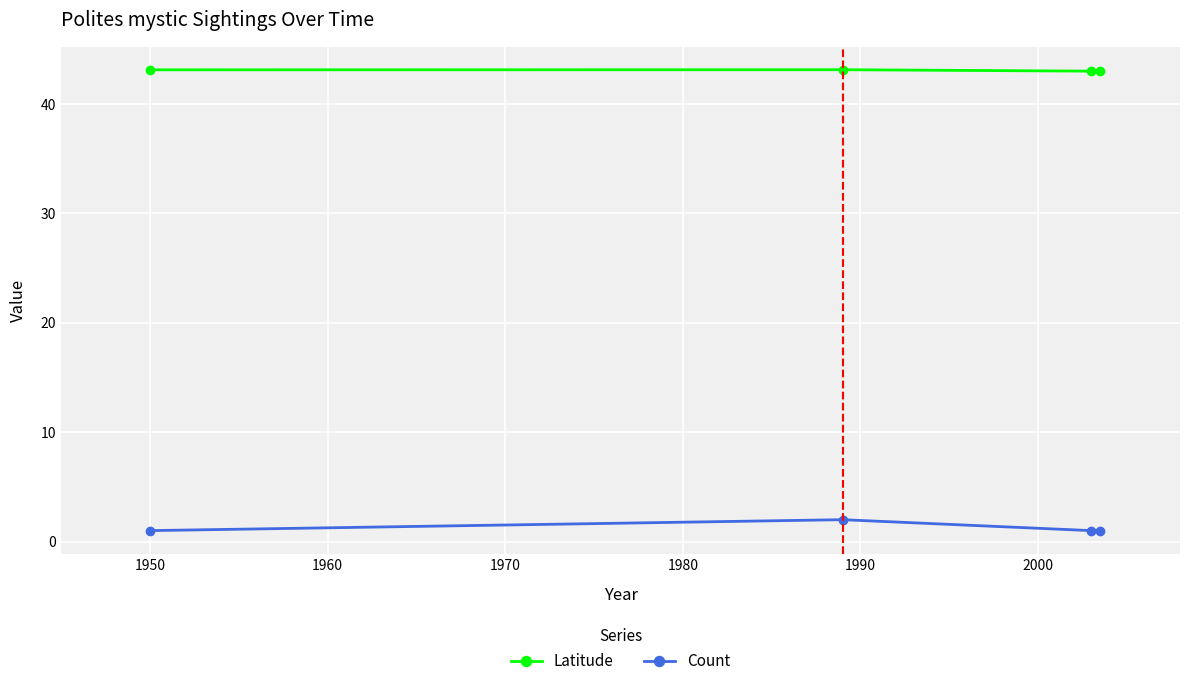

List the series in order of their overall mean, lowest first.

Count, Latitude